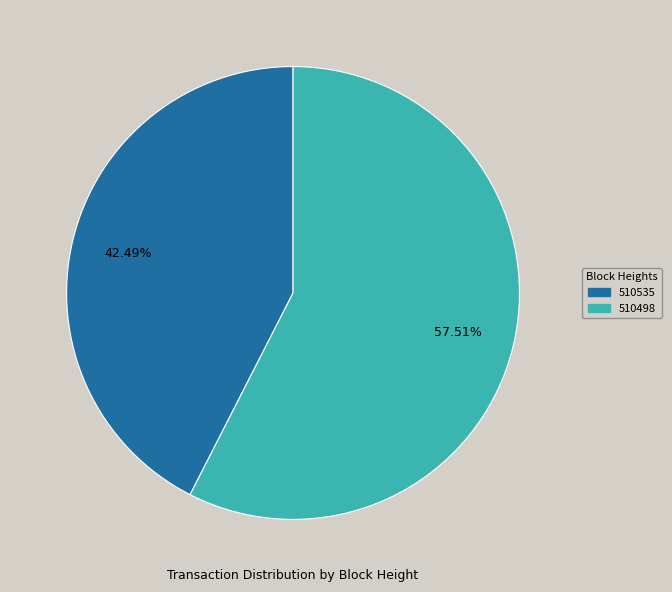

Approximately how many times larger is the value at 510535 compared to 510498?

0.7